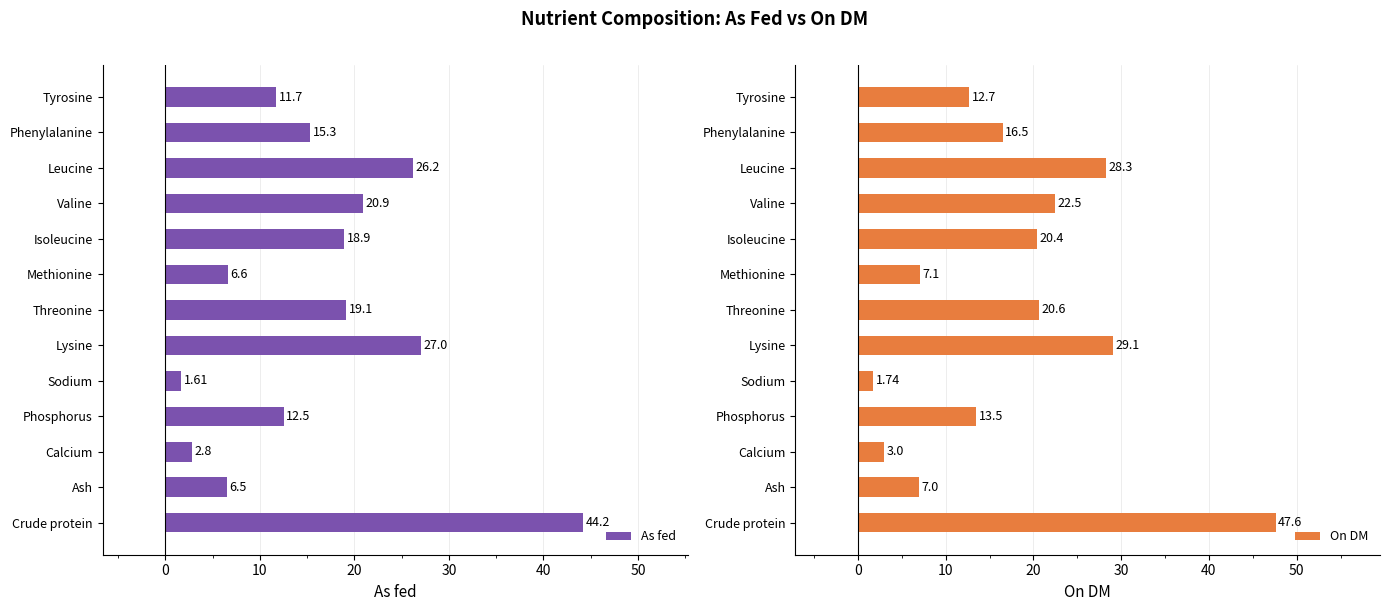

At which label does On DM reach its minimum?

Sodium